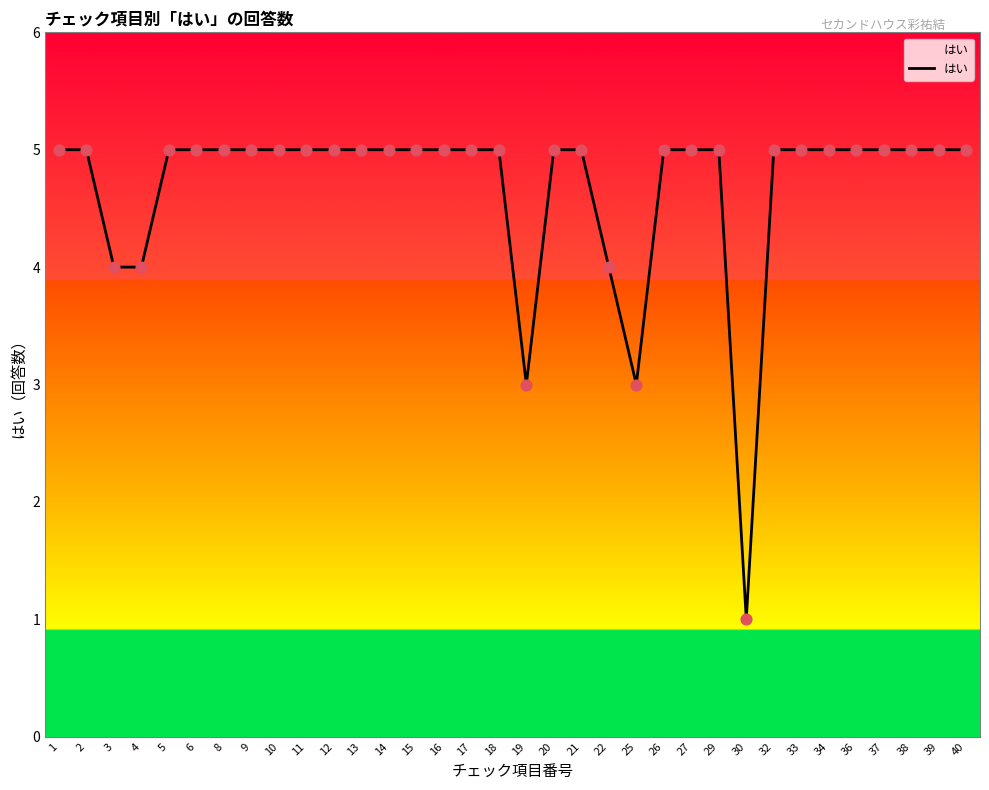

What is the change in value from 15 to 19?

-2